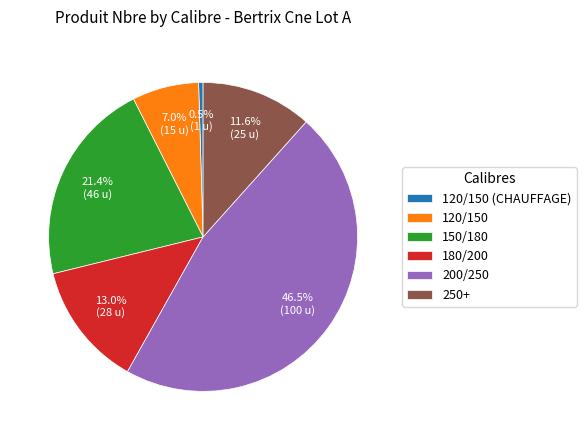

What percentage is the 120/150 slice, to the nearest percent?

7%